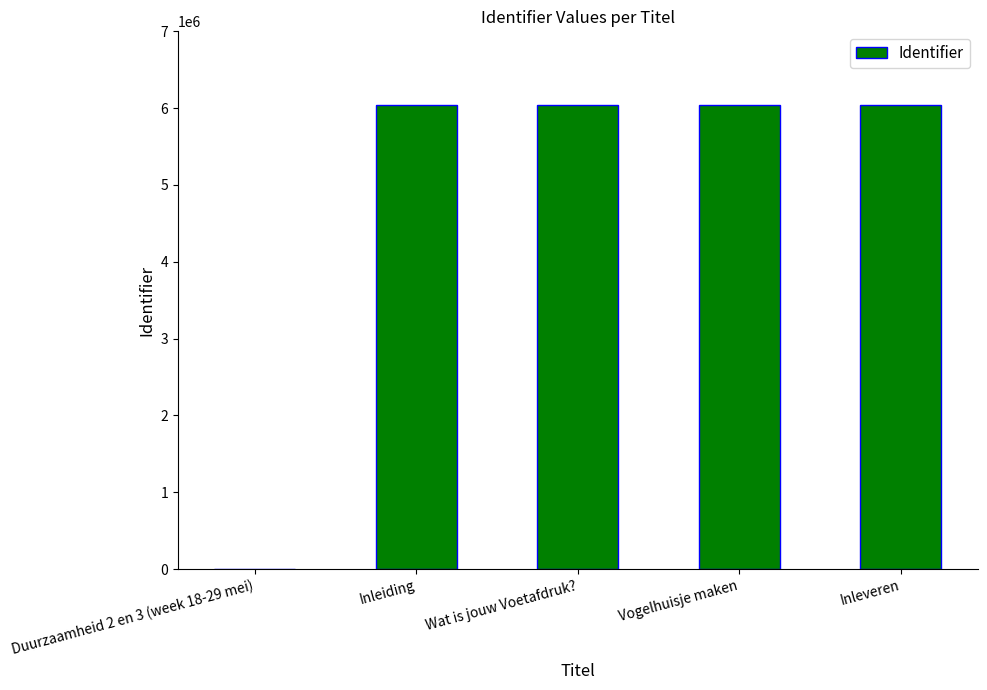

Are the bars horizontal?

No